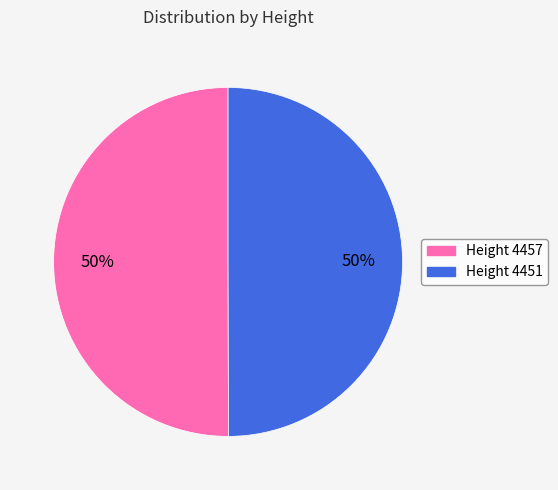

What is the ratio of the value at Height 4457 to the value at Height 4451?

1.0